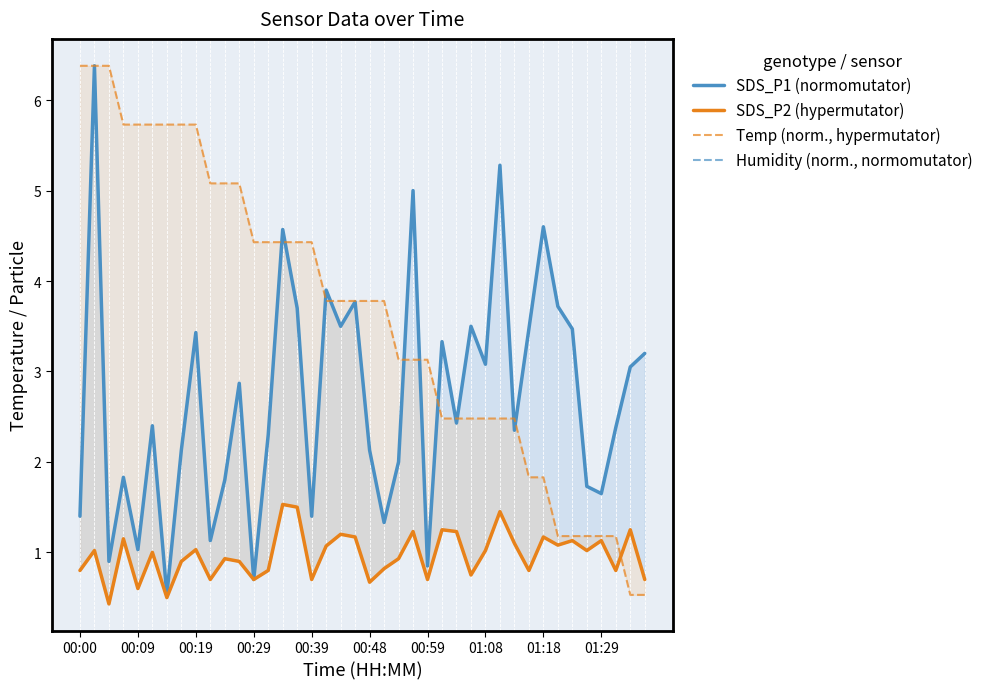

How many lines are shown in the chart?

4